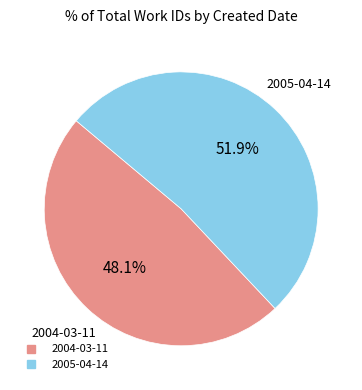

Which slice represents more than half of the pie?

2005-04-14